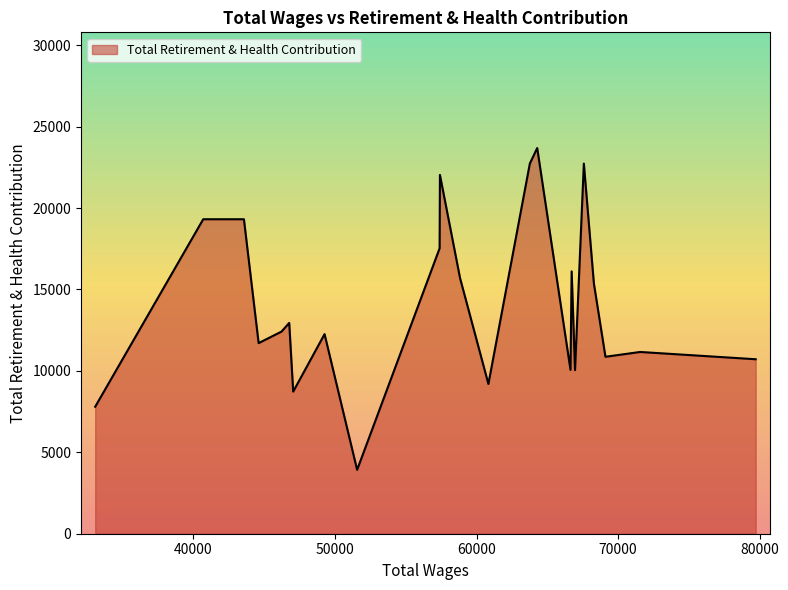

What is the minimum value shown in the chart?

3924